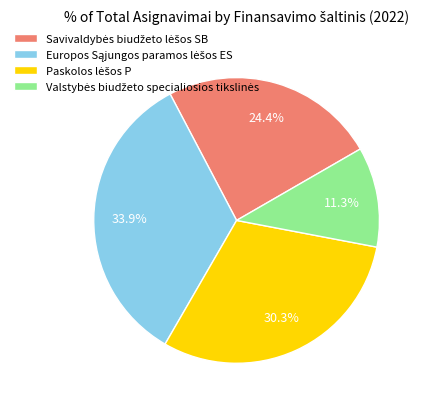

Is there a majority slice in this chart?

No